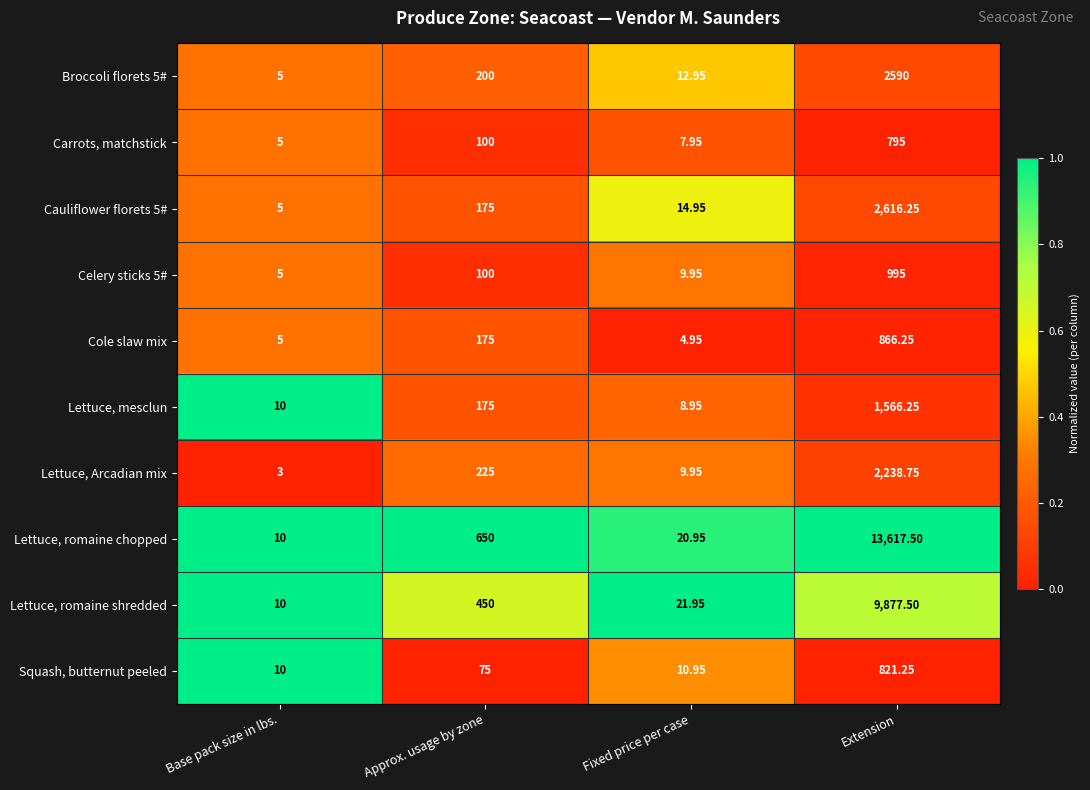

List the labels in order of Broccoli florets 5# value, smallest first.

Base pack size in lbs., Fixed price per case, Approx. usage by zone, Extension